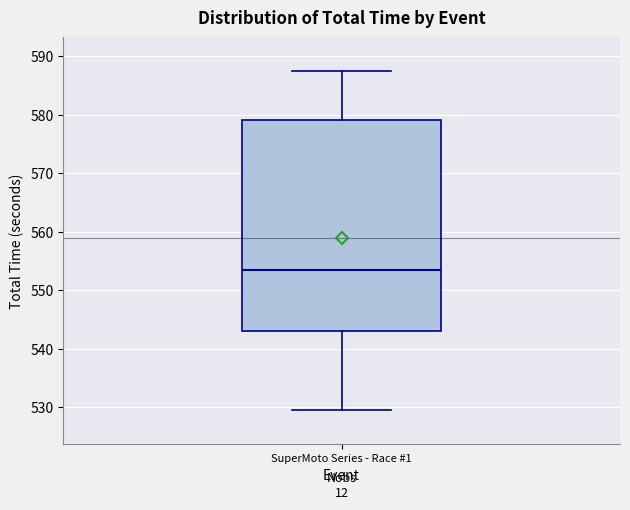

Transcribe this box plot: give where the median line is, the range the box spans, and where the two whiskers end, as read against the y-axis. The values are not printed on the chart, so give them approximately, as read against the axis.

median 553, box 543 to 579, whiskers 530 to 587